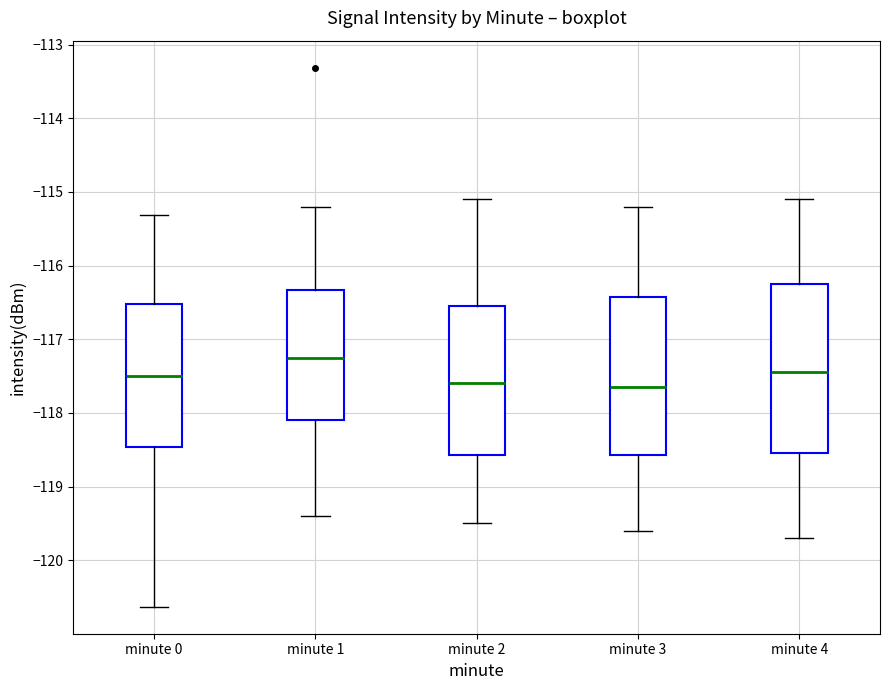

Reading left to right, read every box against the y-axis: the position of its median line, the range the box covers, and the ends of its whiskers. The values are not printed on the chart, so give them approximately, as read against the axis.

minute 0: median -117.5, box -118.5 to -116.5, whiskers -120.6 to -115.3
minute 1: median -117.2, box -118.1 to -116.3, whiskers -119.4 to -115.2
minute 2: median -117.6, box -118.6 to -116.5, whiskers -119.5 to -115.1
minute 3: median -117.6, box -118.6 to -116.4, whiskers -119.6 to -115.2
minute 4: median -117.4, box -118.5 to -116.2, whiskers -119.7 to -115.1